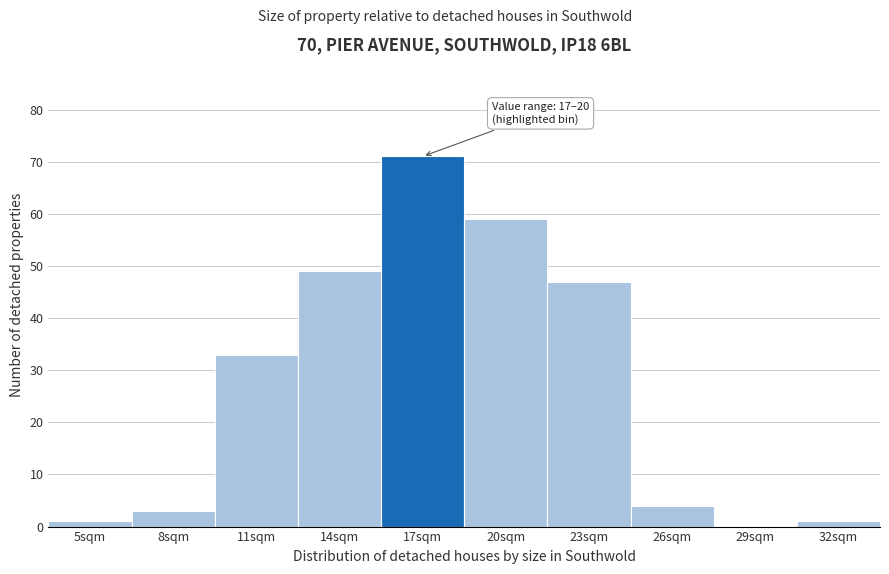

Reading left to right, transcribe all the data shown in this chart.

5sqm=1	8sqm=3	11sqm=33	14sqm=49	17sqm=71	20sqm=59	23sqm=47	26sqm=4	29sqm=0	32sqm=1